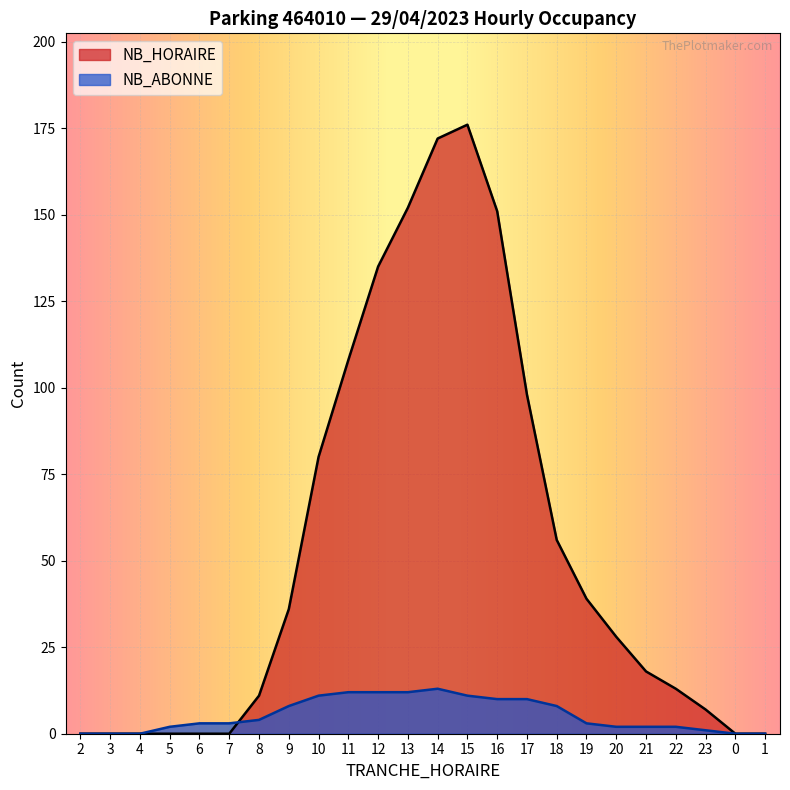

Rank the series by their maximum value, from highest to lowest.

NB_HORAIRE, NB_ABONNE